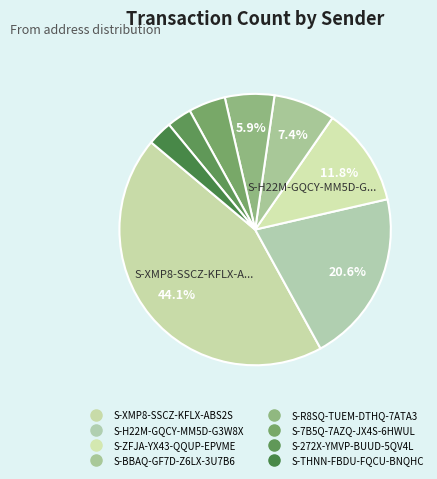

Count the number of slices in the pie.

8